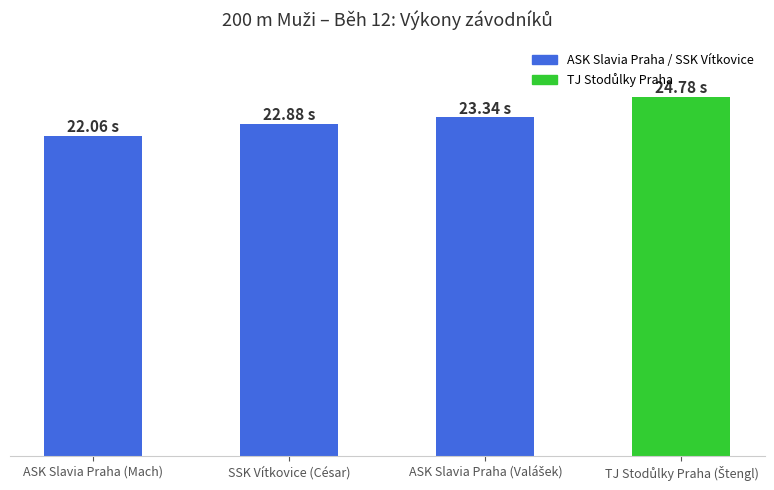

Does the chart contain any negative values?

No